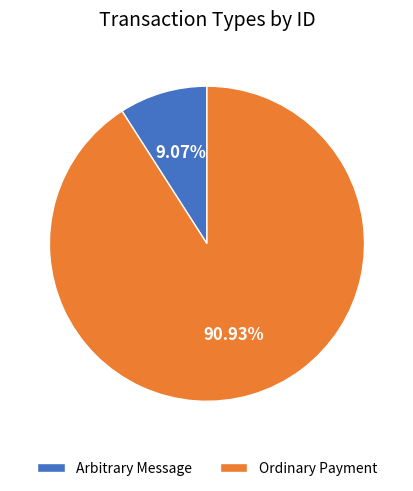

Rank the categories by value from lowest to highest.

Arbitrary Message, Ordinary Payment